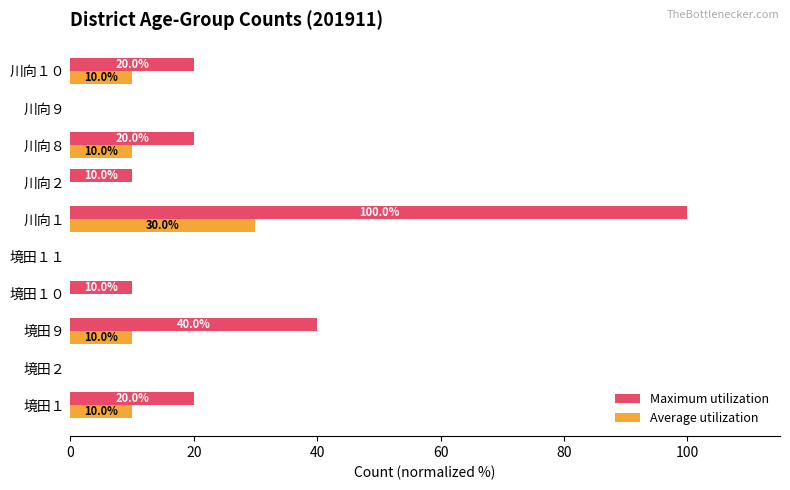

True or false: Maximum utilization has a value of 10 at 川向８.

False